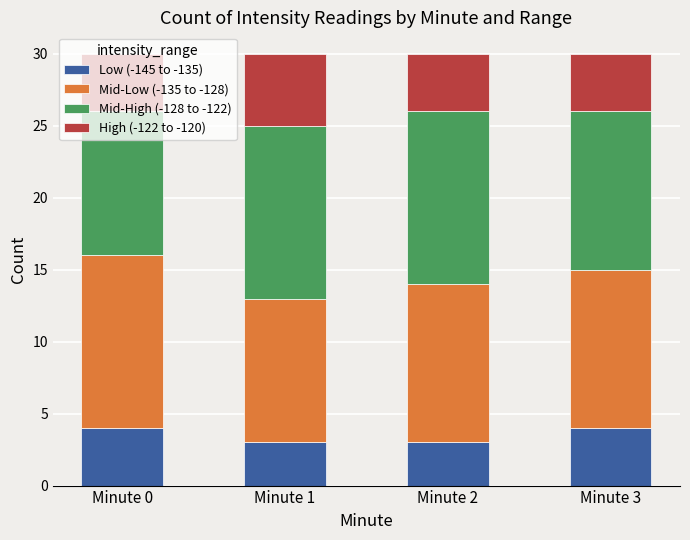

Is it true that Low (-145 to -135) equals 2 at Minute 1?

False